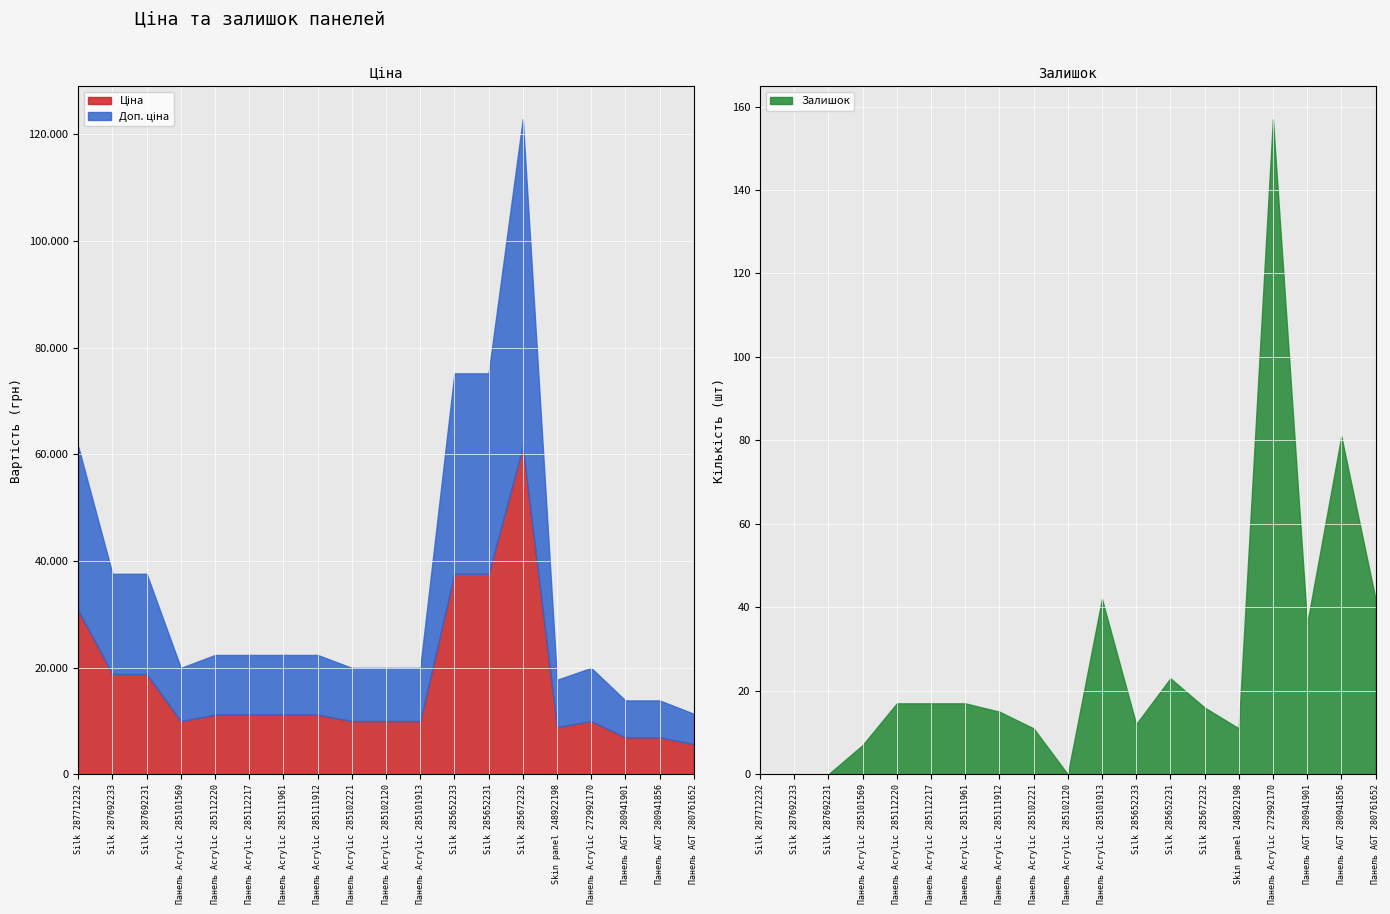

What is the label of the 2nd point from the left?

Silk 287692233